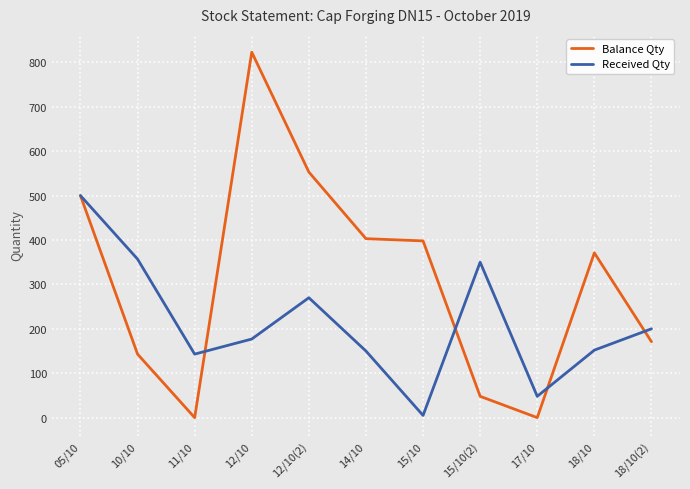

At 12/10, list the series in order from largest to smallest.

Balance Qty, Received Qty